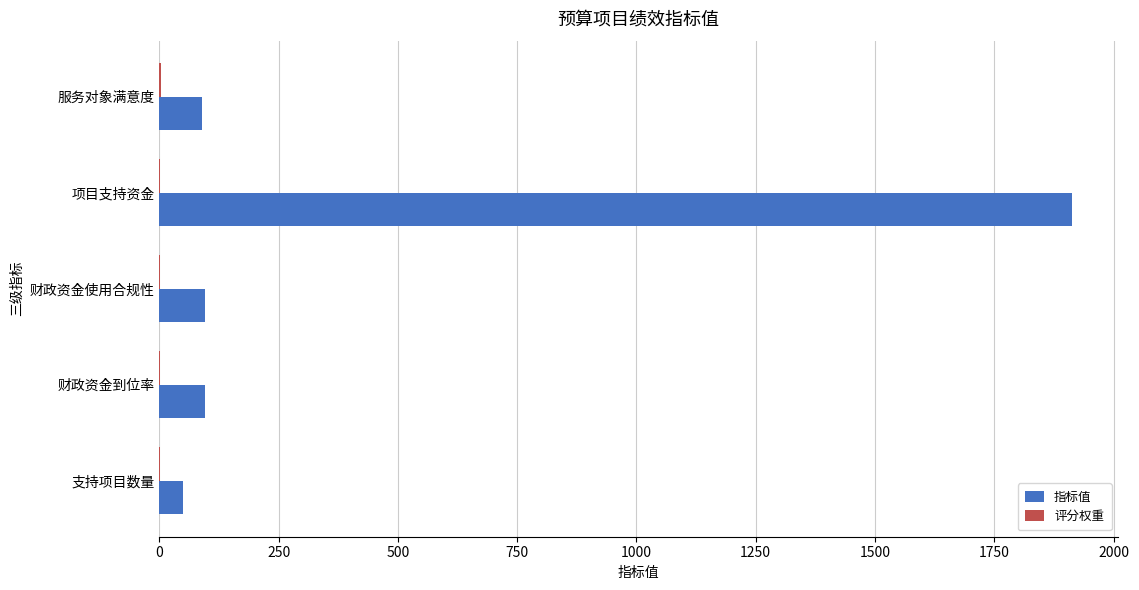

True or false: 指标值 has a value of 95.0 at 财政资金使用合规性.

True